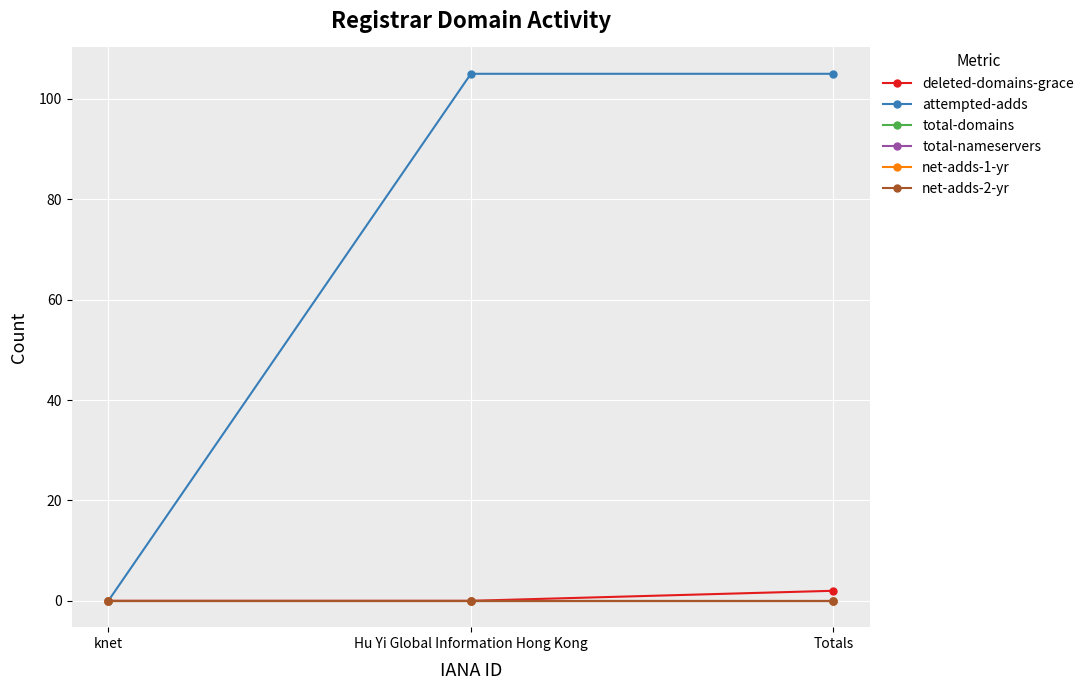

Is this an area chart (filled region under the line)?

No